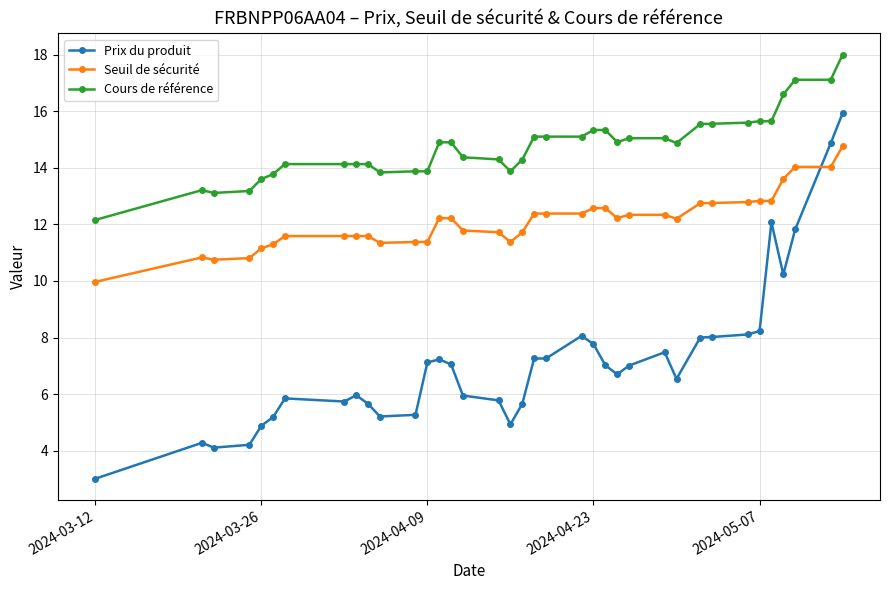

List the series in order of their peak value, highest first.

Cours de référence, Prix du produit, Seuil de sécurité